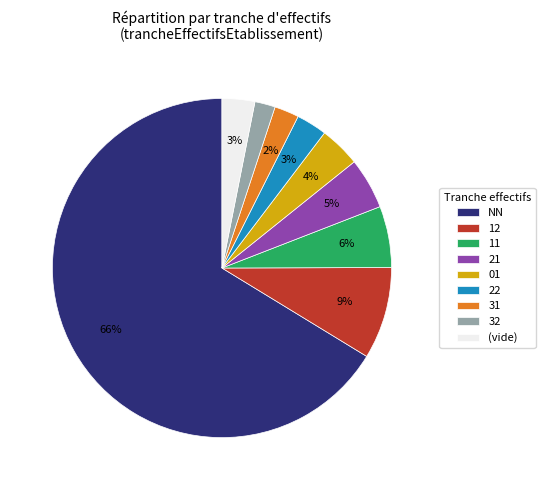

To the nearest percent, what is the average slice percentage?

11%